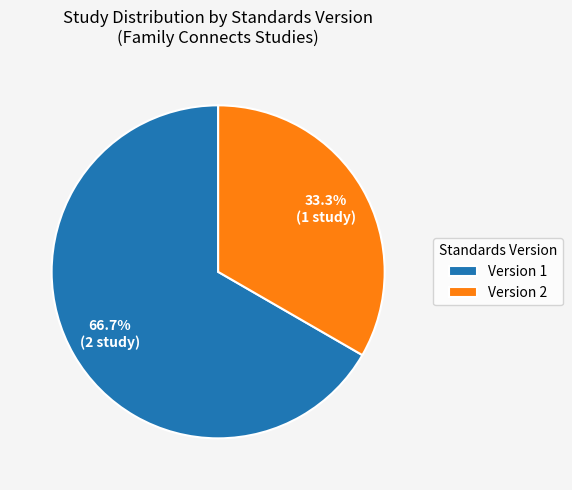

What is the total percentage of Version 2 and Version 1?

100.0%